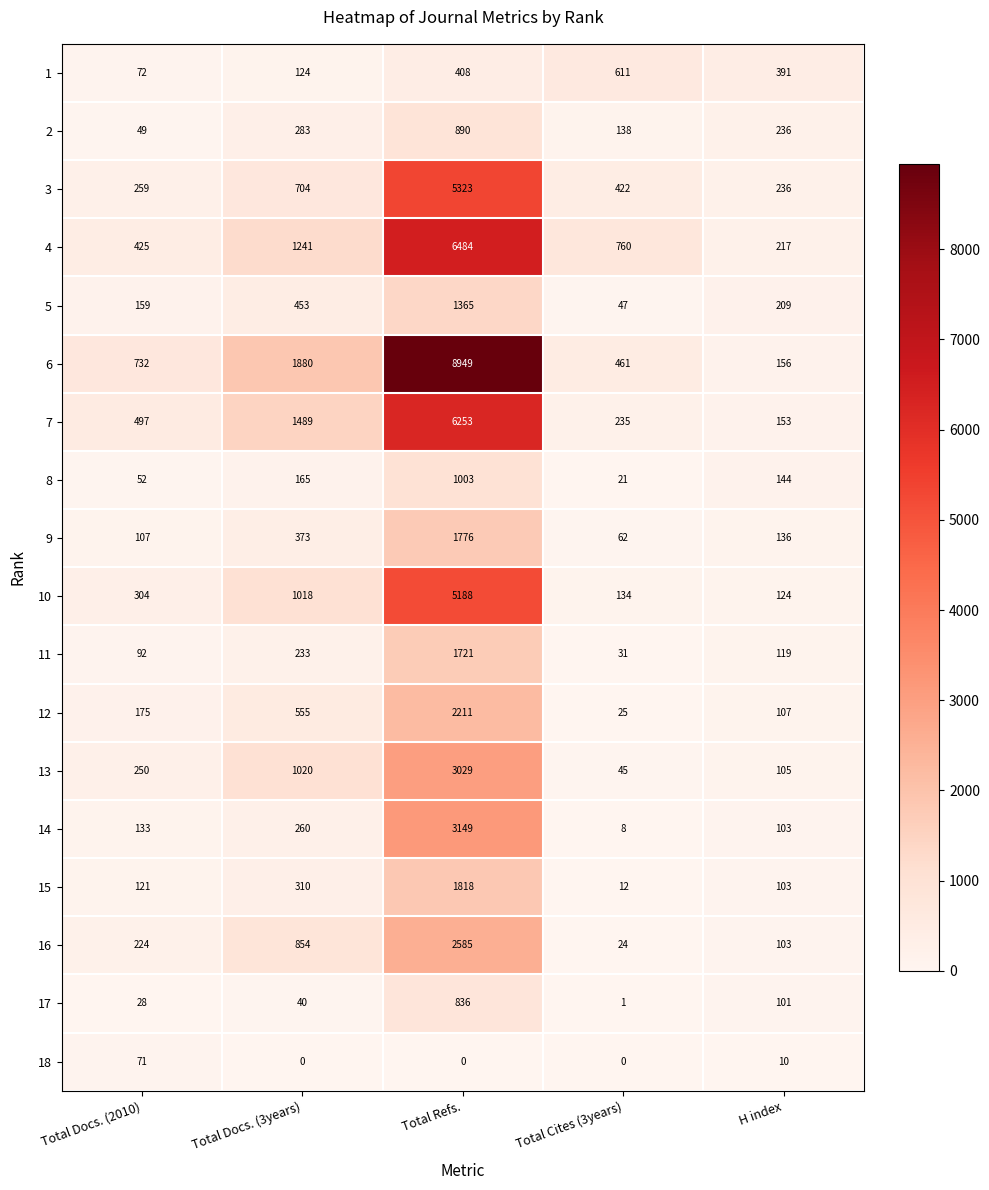

What is the sum of all 2 values?

1596